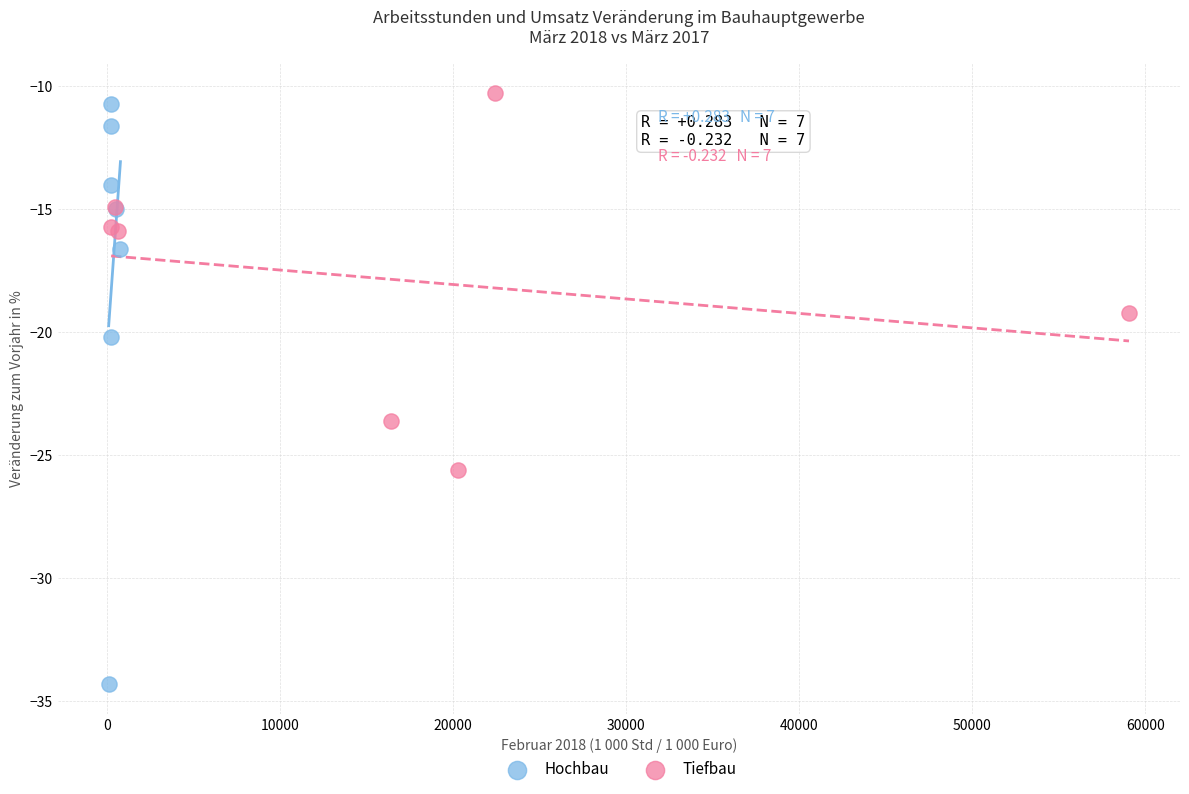

Which series reaches the minimum Y coordinate?

Hochbau